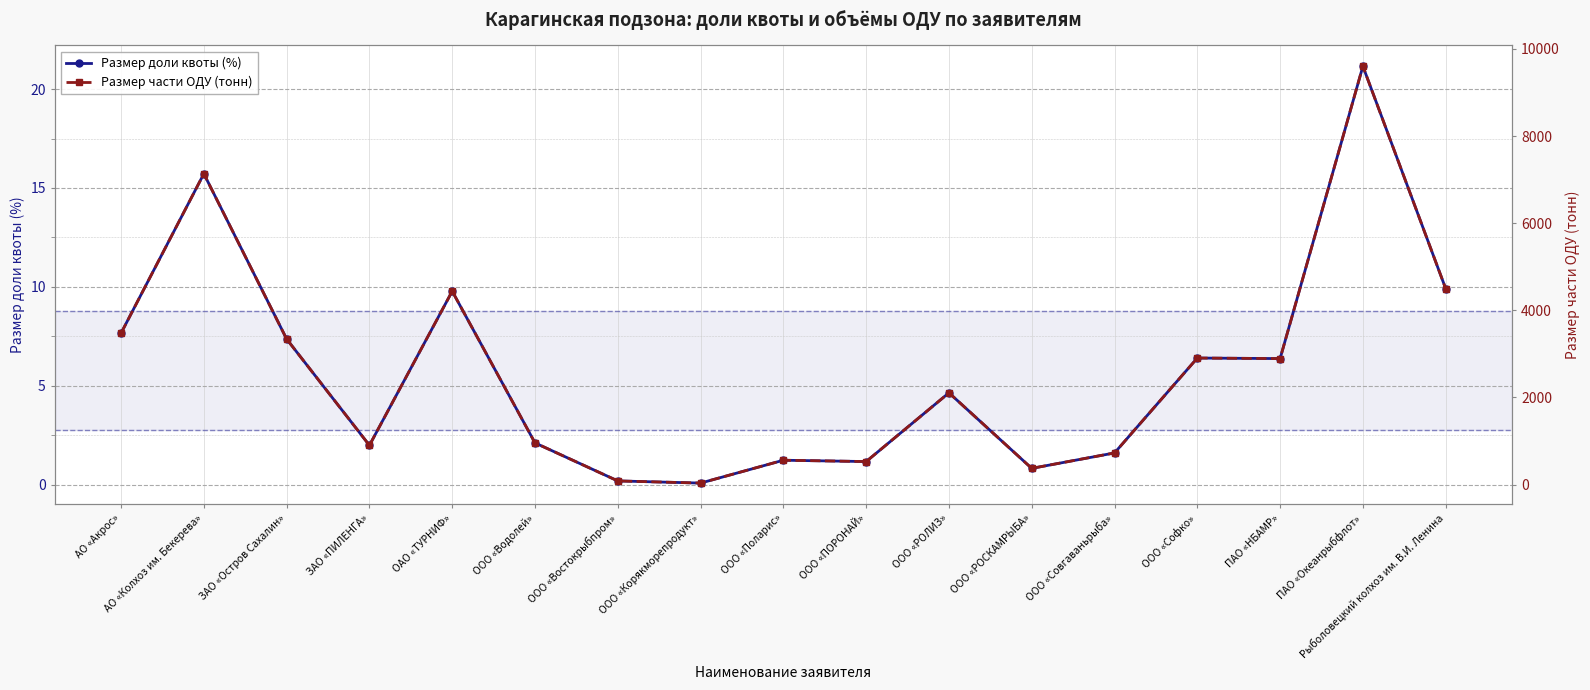

What is the approximate value of Размер доли квоты (%) at ООО «РОЛИЗ»?

4.6